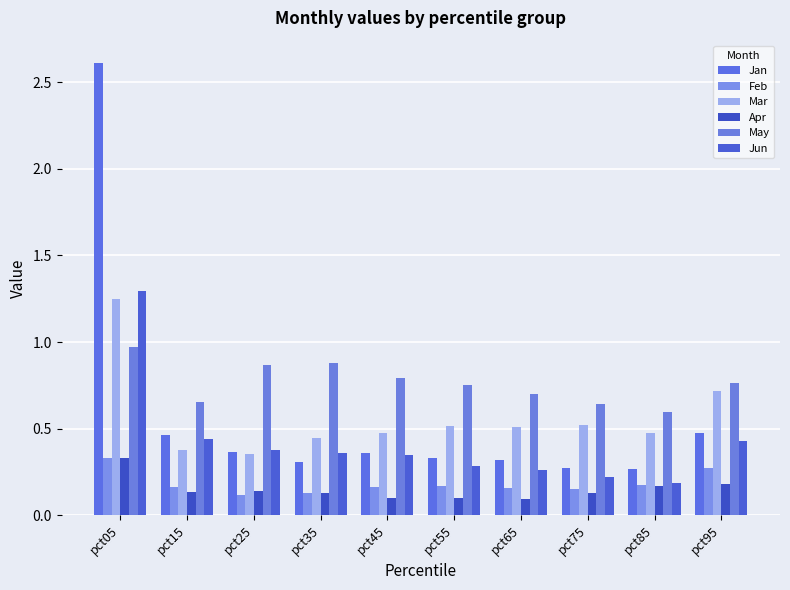

What is the sum of the May values at pct75 and pct15?

1.3